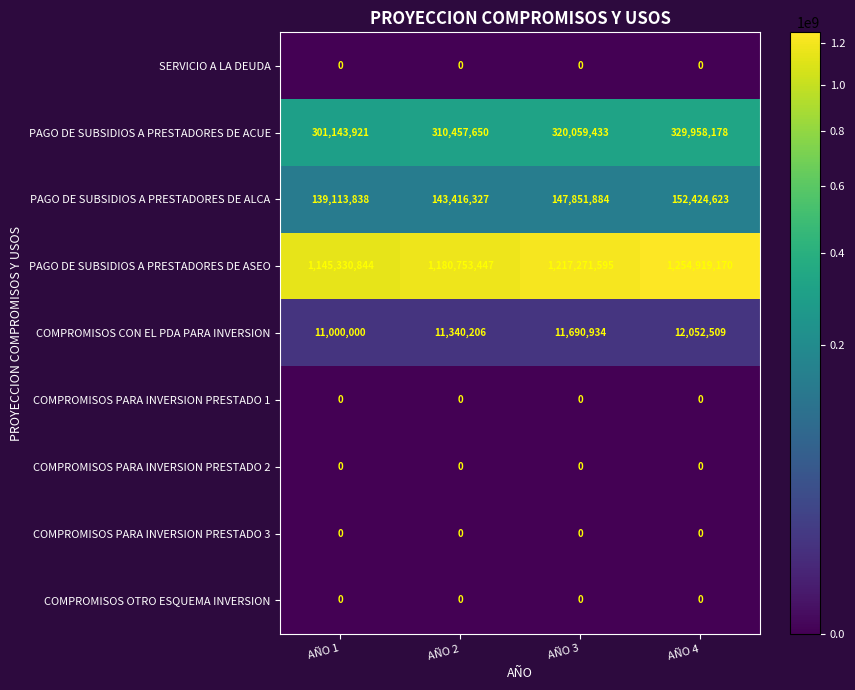

What is the spread (max minus min) of values at AÑO 2?

1180753447